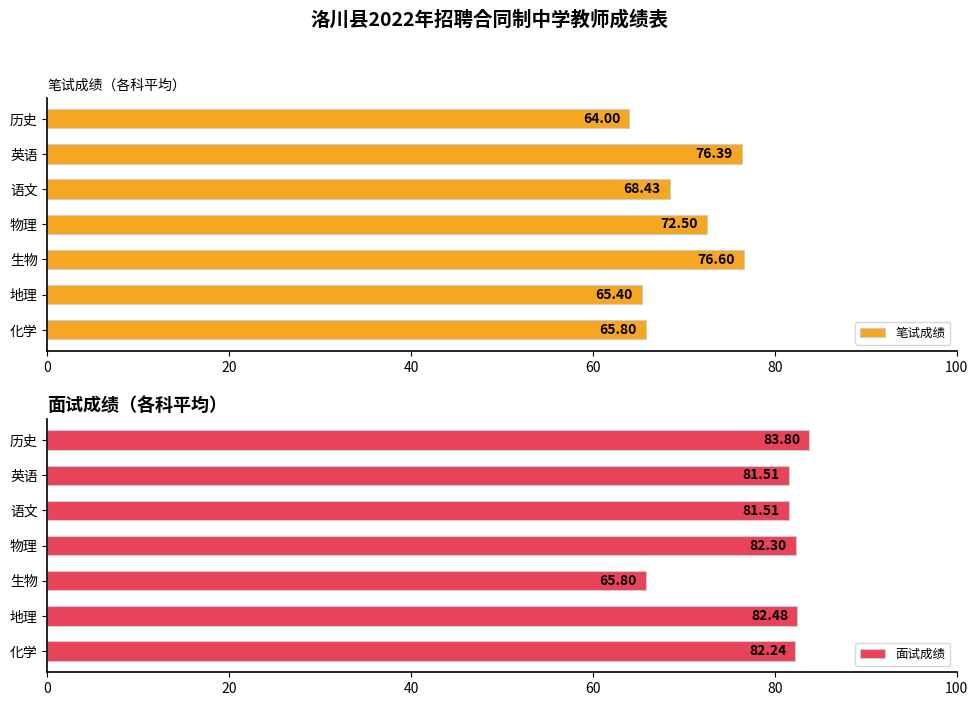

List the series in order of their peak value, highest first.

面试成绩, 笔试成绩